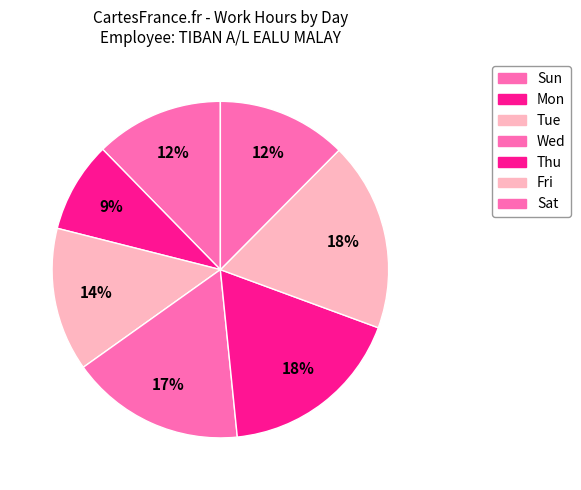

How many segments does this pie chart have?

7